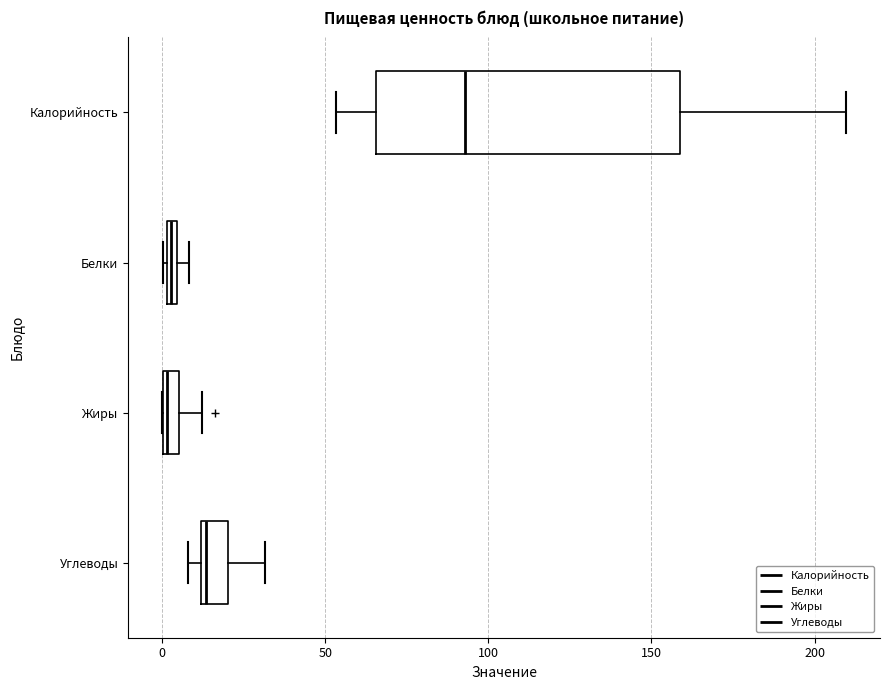

Where is the right edge of the box for Жиры on the x-axis? The values are not printed on the chart, so give them approximately, as read against the axis.

5